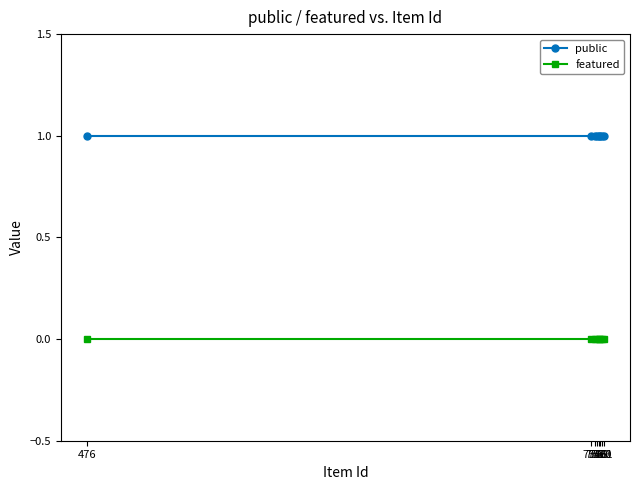

True or false: featured and public intersect in this chart.

False